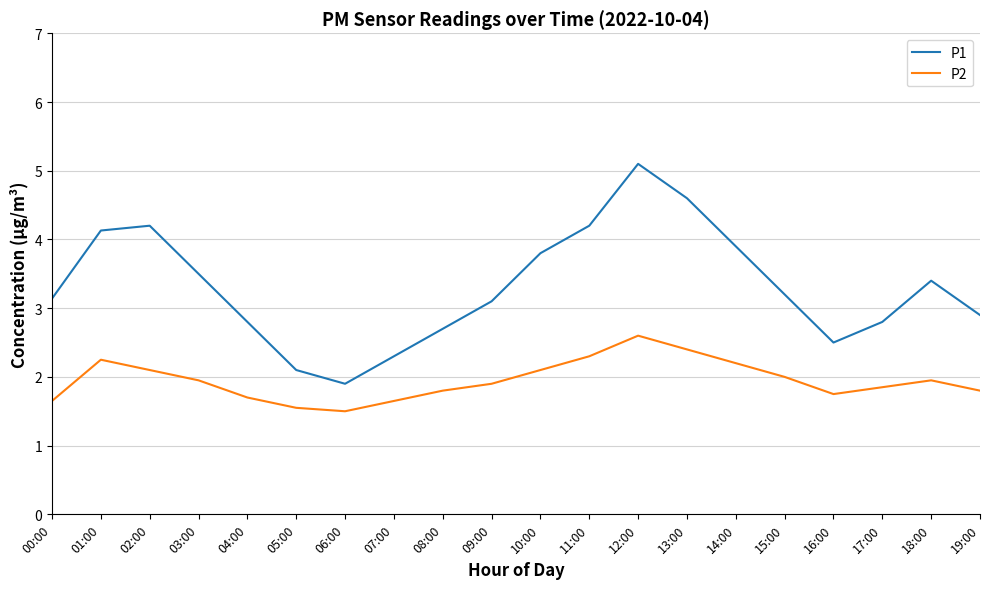

What is the total value across all series at 05:00?

3.7